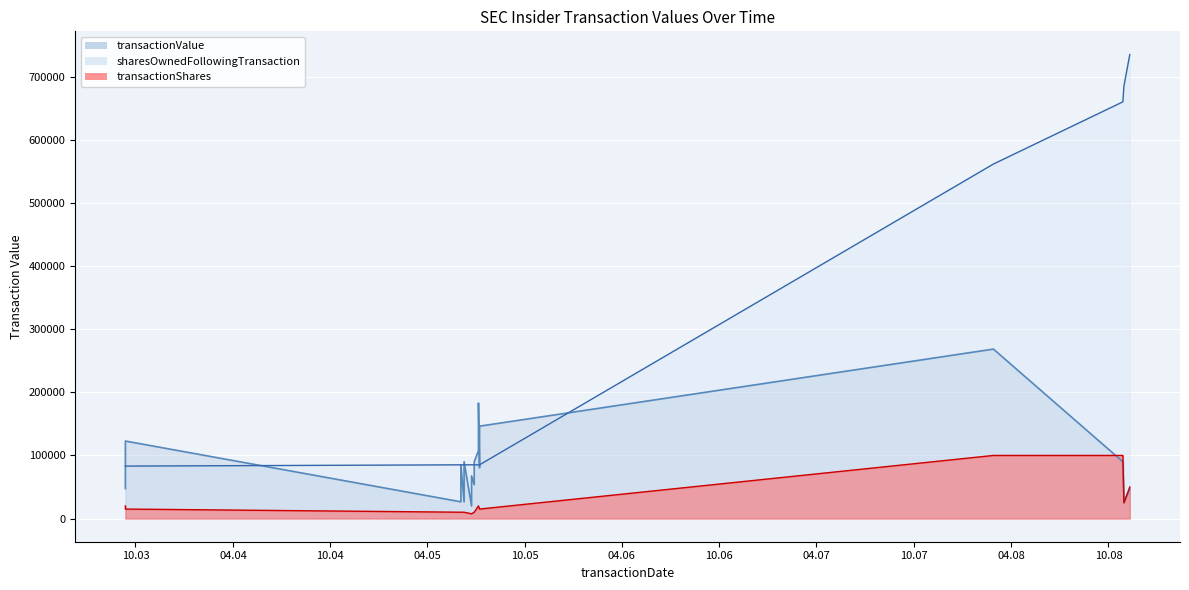

True or false: transactionValue and sharesOwnedFollowingTransaction intersect in this chart.

True